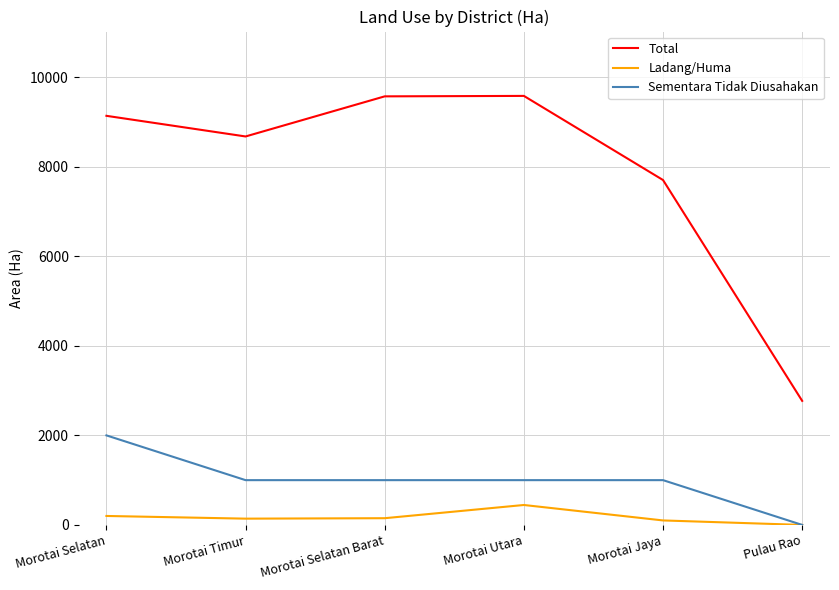

True or false: Sementara Tidak Diusahakan has a value of 1682 at Morotai Utara.

False